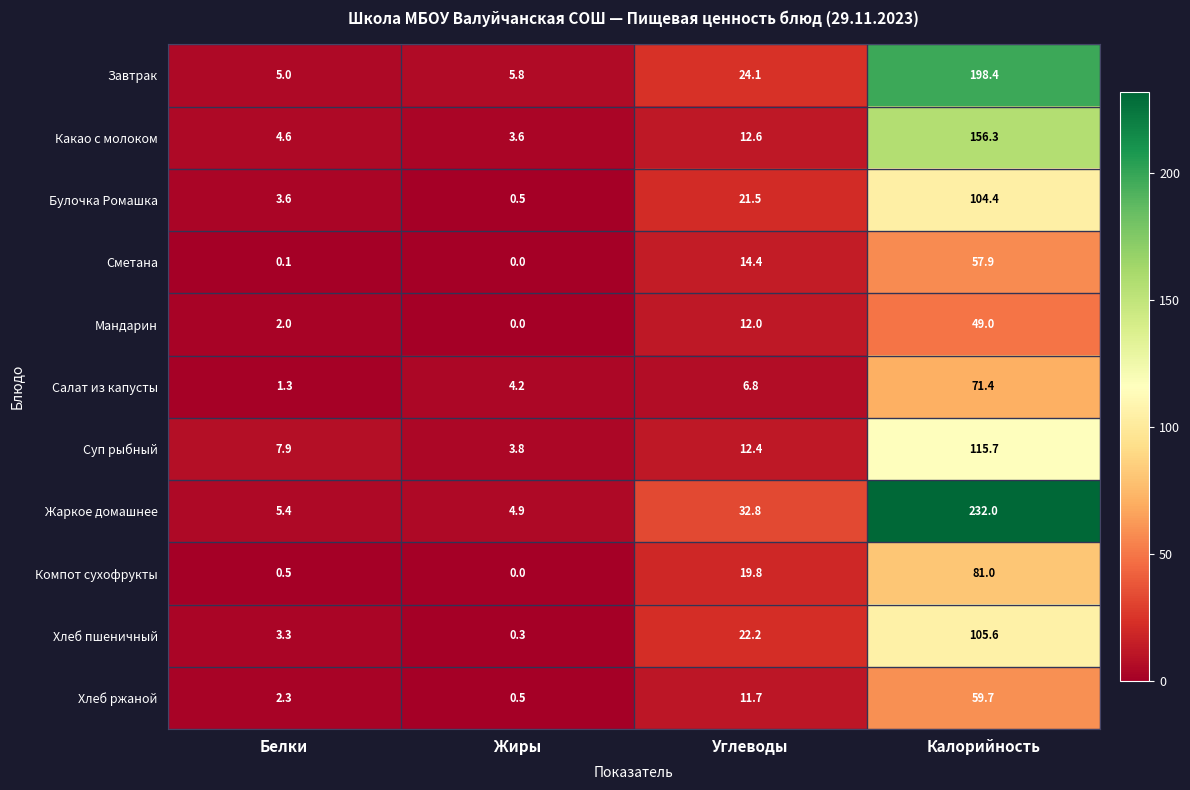

Which series has the largest total across all categories?

Жаркое домашнее